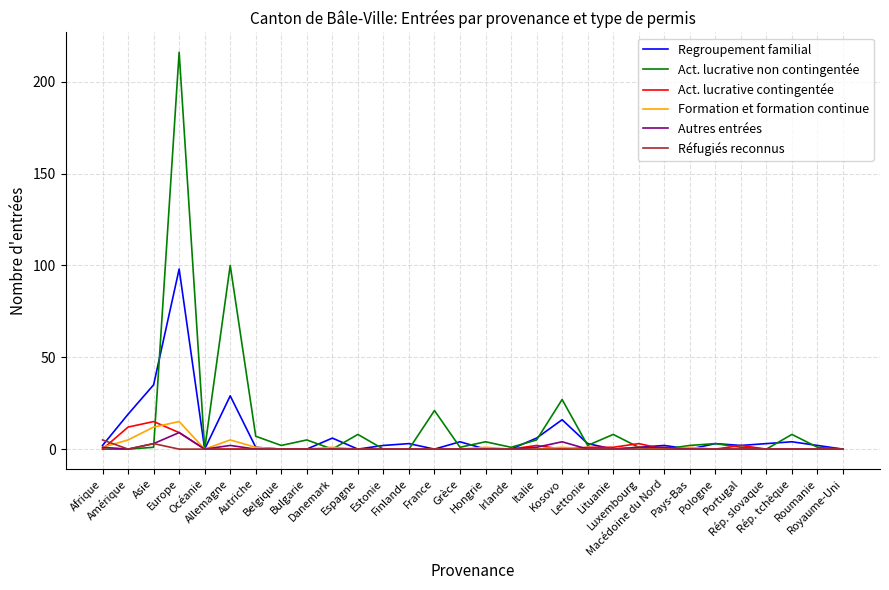

Reading left to right, list all the values displayed in this chart.

Regroupement familial: Afrique=2	Amérique=19	Asie=35	Europe=98	Océanie=0	Allemagne=29	Autriche=1	Belgique=0	Bulgarie=0	Danemark=6	Espagne=0	Estonie=2	Finlande=3	France=0	Grèce=4	Hongrie=0	Irlande=0	Italie=6	Kosovo=16	Lettonie=3	Lituanie=0	Luxembourg=1	Macédoine du Nord=2	Pays-Bas=0	Pologne=3	Portugal=2	Rép. slovaque=3	Rép. tchèque=4	Roumanie=2	Royaume-Uni=0
Act. lucrative non contingentée: Afrique=0	Amérique=0	Asie=1	Europe=216	Océanie=0	Allemagne=100	Autriche=7	Belgique=2	Bulgarie=5	Danemark=0	Espagne=8	Estonie=0	Finlande=0	France=21	Grèce=1	Hongrie=4	Irlande=1	Italie=5	Kosovo=27	Lettonie=2	Lituanie=8	Luxembourg=1	Macédoine du Nord=0	Pays-Bas=2	Pologne=3	Portugal=1	Rép. slovaque=0	Rép. tchèque=8	Roumanie=1	Royaume-Uni=0
Act. lucrative contingentée: Afrique=0	Amérique=12	Asie=15	Europe=9	Océanie=0	Allemagne=0	Autriche=0	Belgique=0	Bulgarie=0	Danemark=0	Espagne=0	Estonie=0	Finlande=0	France=0	Grèce=0	Hongrie=0	Irlande=0	Italie=2	Kosovo=0	Lettonie=1	Lituanie=1	Luxembourg=3	Macédoine du Nord=0	Pays-Bas=0	Pologne=0	Portugal=2	Rép. slovaque=0	Rép. tchèque=0	Roumanie=0	Royaume-Uni=0
Formation et formation continue: Afrique=1	Amérique=5	Asie=12	Europe=15	Océanie=0	Allemagne=5	Autriche=1	Belgique=0	Bulgarie=0	Danemark=1	Espagne=0	Estonie=0	Finlande=0	France=0	Grèce=0	Hongrie=1	Irlande=0	Italie=0	Kosovo=1	Lettonie=0	Lituanie=0	Luxembourg=1	Macédoine du Nord=0	Pays-Bas=1	Pologne=0	Portugal=0	Rép. slovaque=0	Rép. tchèque=0	Roumanie=0	Royaume-Uni=0
Autres entrées: Afrique=1	Amérique=0	Asie=3	Europe=9	Océanie=0	Allemagne=2	Autriche=0	Belgique=0	Bulgarie=0	Danemark=0	Espagne=0	Estonie=0	Finlande=0	France=0	Grèce=0	Hongrie=0	Irlande=0	Italie=1	Kosovo=4	Lettonie=0	Lituanie=0	Luxembourg=1	Macédoine du Nord=1	Pays-Bas=0	Pologne=0	Portugal=0	Rép. slovaque=0	Rép. tchèque=0	Roumanie=0	Royaume-Uni=0
Réfugiés reconnus: Afrique=5	Amérique=0	Asie=3	Europe=0	Océanie=0	Allemagne=0	Autriche=0	Belgique=0	Bulgarie=0	Danemark=0	Espagne=0	Estonie=0	Finlande=0	France=0	Grèce=0	Hongrie=0	Irlande=0	Italie=0	Kosovo=0	Lettonie=0	Lituanie=0	Luxembourg=0	Macédoine du Nord=0	Pays-Bas=0	Pologne=0	Portugal=0	Rép. slovaque=0	Rép. tchèque=0	Roumanie=0	Royaume-Uni=0